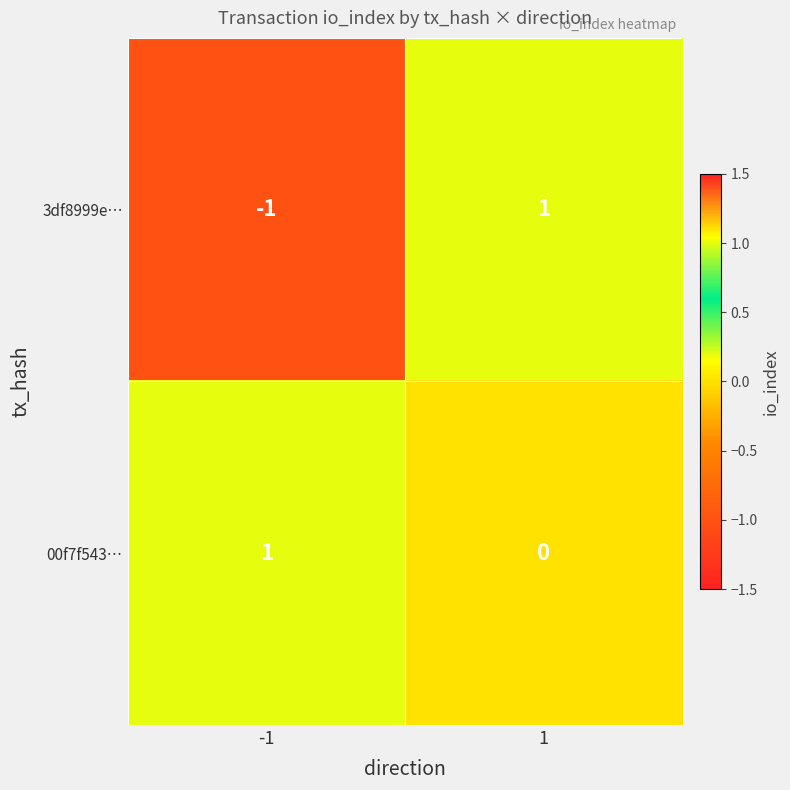

At how many categories does at least one series exceed 0?

2